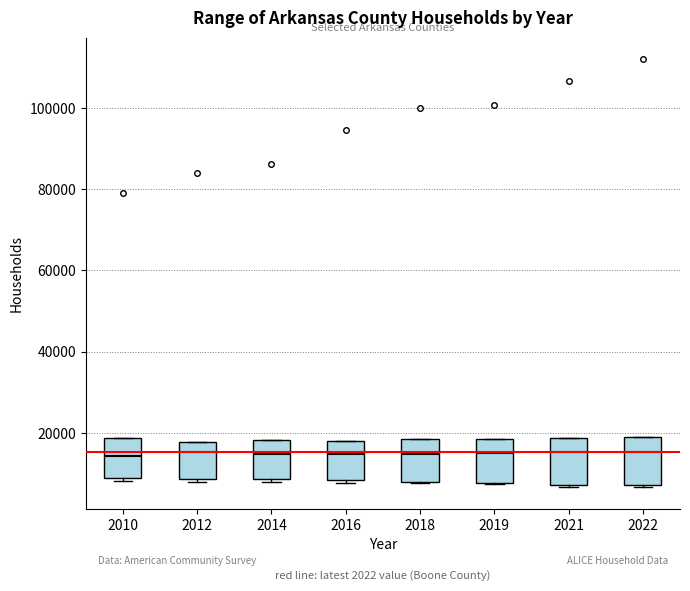

Reading left to right, read every box against the y-axis: the position of its median line, the range the box covers, and the ends of its whiskers. The values are not printed on the chart, so give them approximately, as read against the axis.

2010: median 14000, box 8000 to 18000, whiskers 8000 (just below the box's lower edge) to 18000
2012: median 16000, box 8000 to 18000, whiskers 8000 (just below the box's lower edge) to 18000
2014: median 14000, box 8000 to 18000, whiskers 8000 (just below the box's lower edge) to 18000
2016: median 14000, box 8000 to 18000, whiskers 8000 (just below the box's lower edge) to 18000
2018: median 14000, box 8000 to 18000, whiskers 8000 to 18000
2019: median 16000, box 8000 to 18000, whiskers 8000 to 18000
2021: median 16000, box 8000 to 18000, whiskers 6000 to 18000
2022: median 16000, box 8000 to 20000, whiskers 6000 to 20000